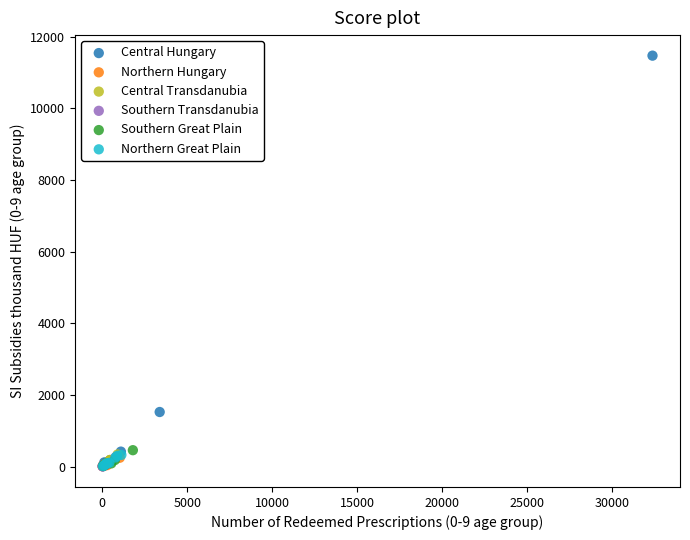

Which series has the widest spread of Y values?

Central Hungary